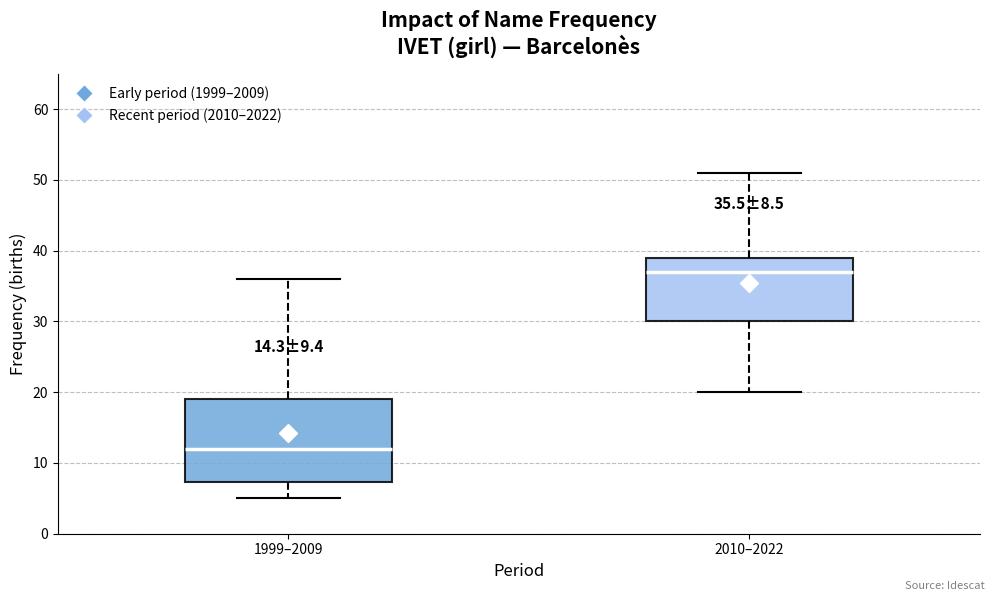

Which box is the tallest, from its lower edge to its upper edge?

1999–2009